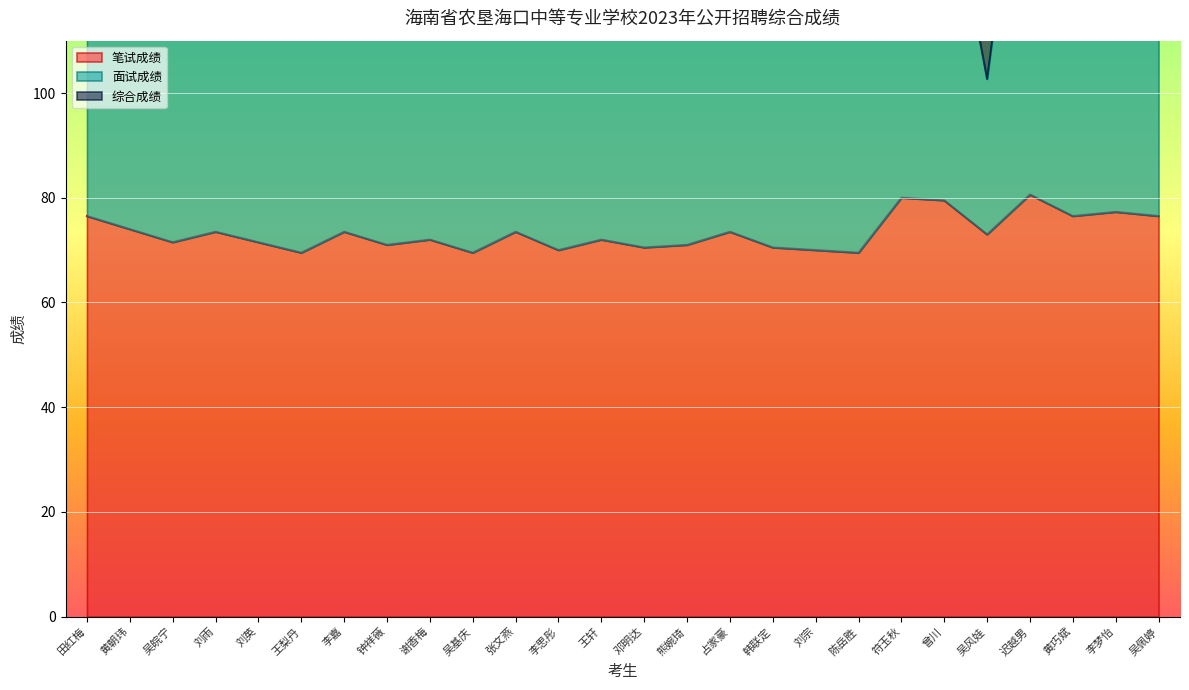

How many values in the 综合成绩 series exceed 220?

13